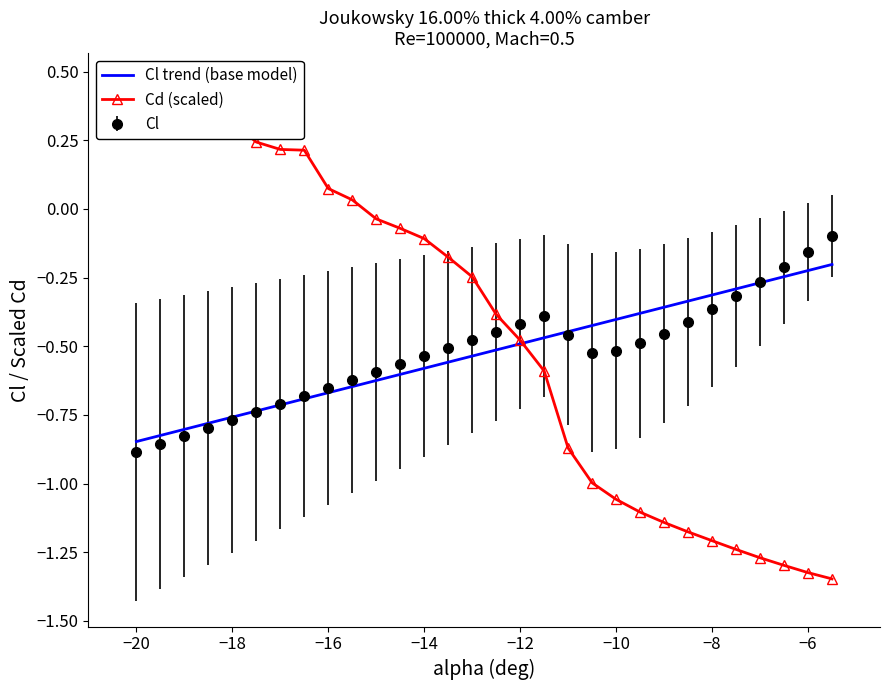

Is the value of alpha at −16 greater than the value of Cl at −18?

Yes